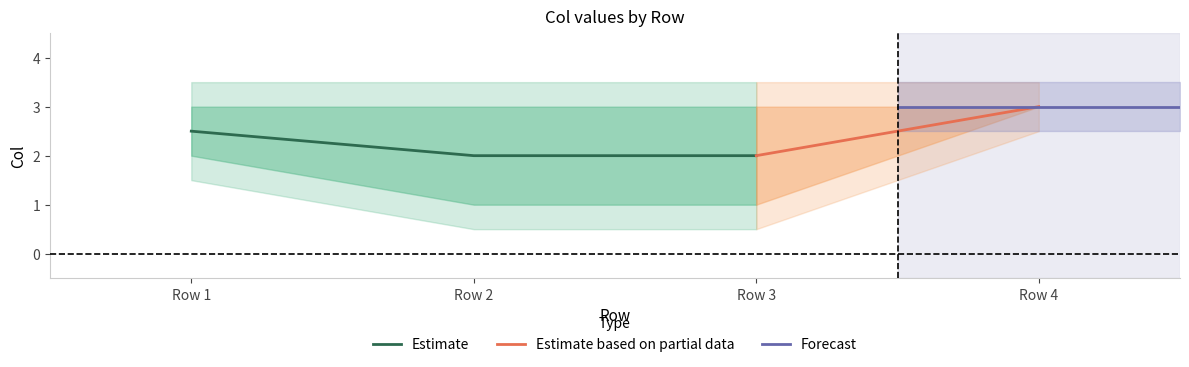

True or false: Estimate has a value of 2.7 at Row 3.

False